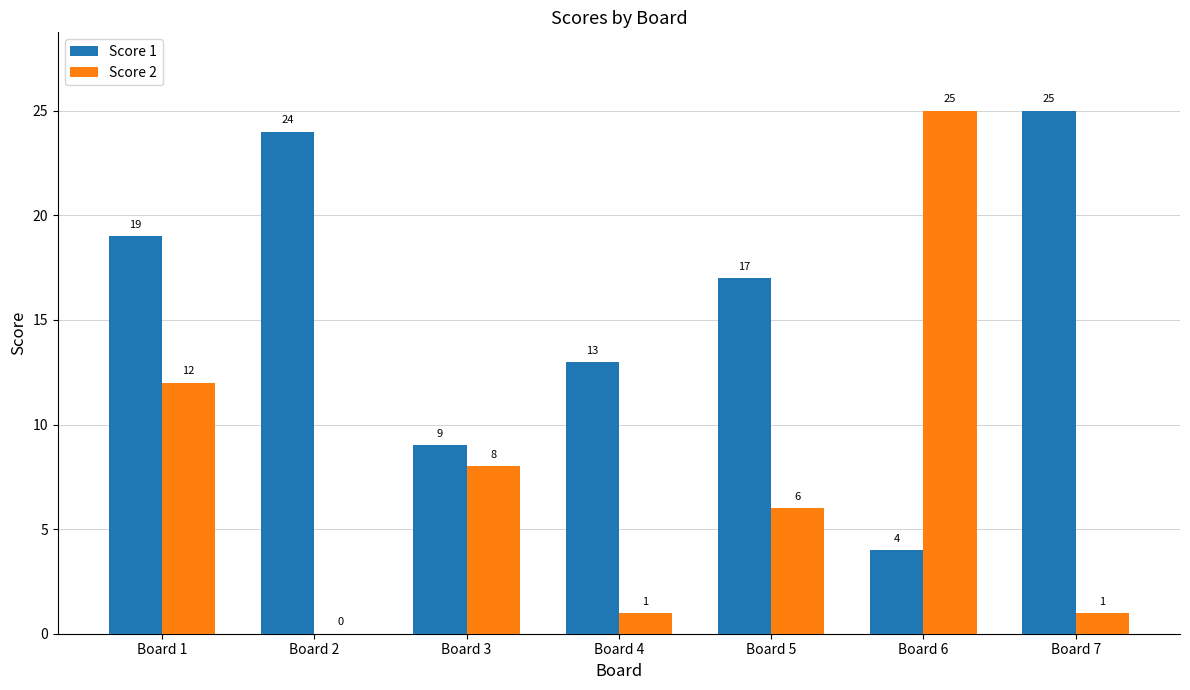

Which series has the largest range (max minus min)?

Score 2